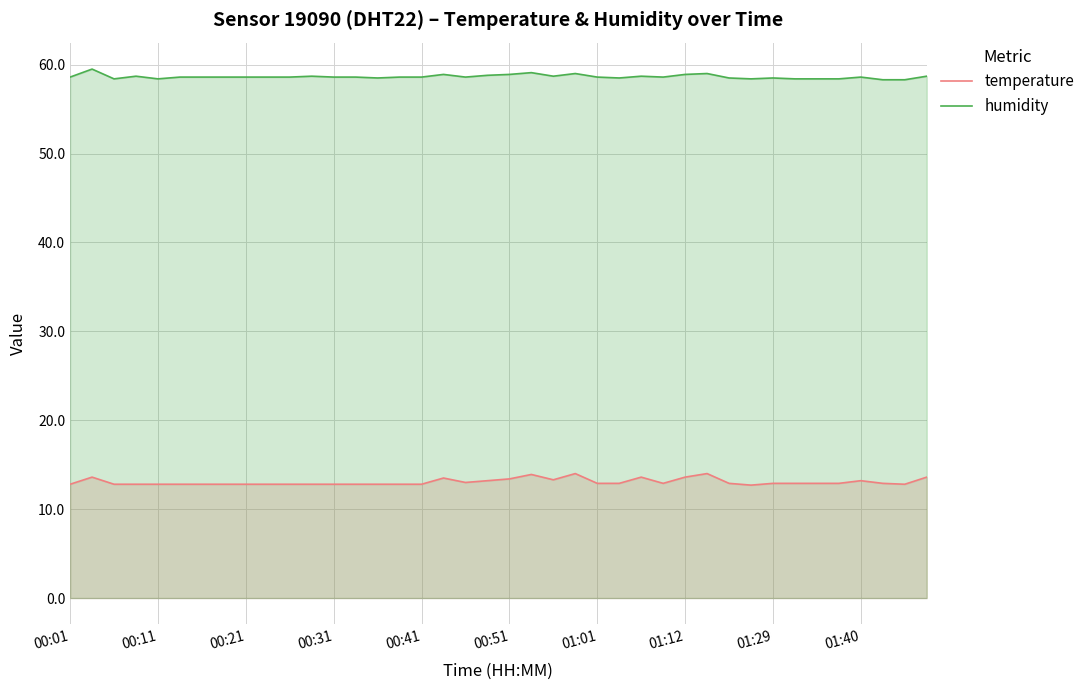

Which series has the largest range (max minus min)?

temperature